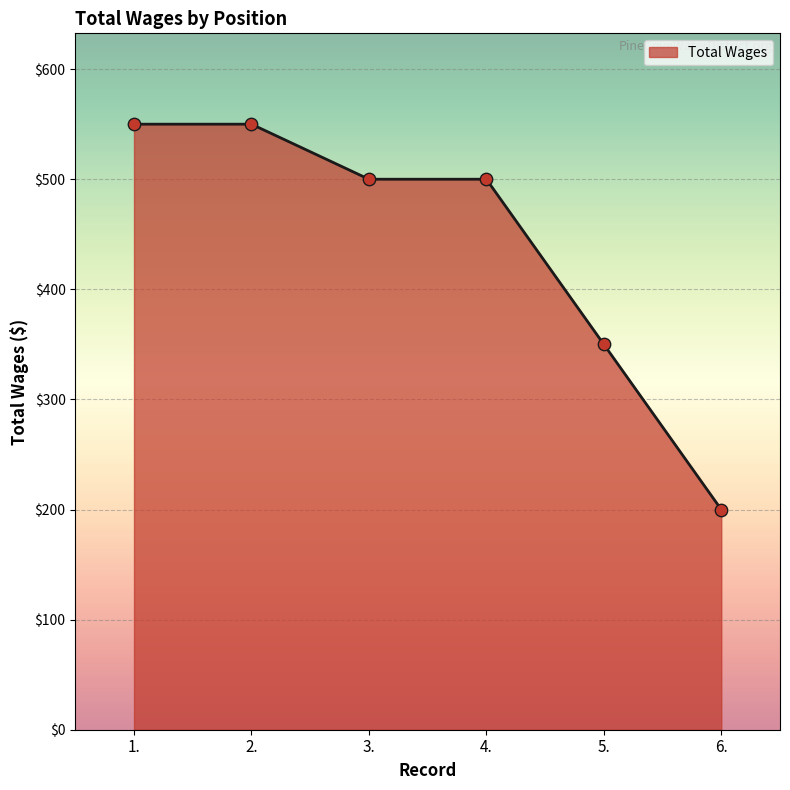

What is the ratio of the value at 4. to the value at 1.?

0.9